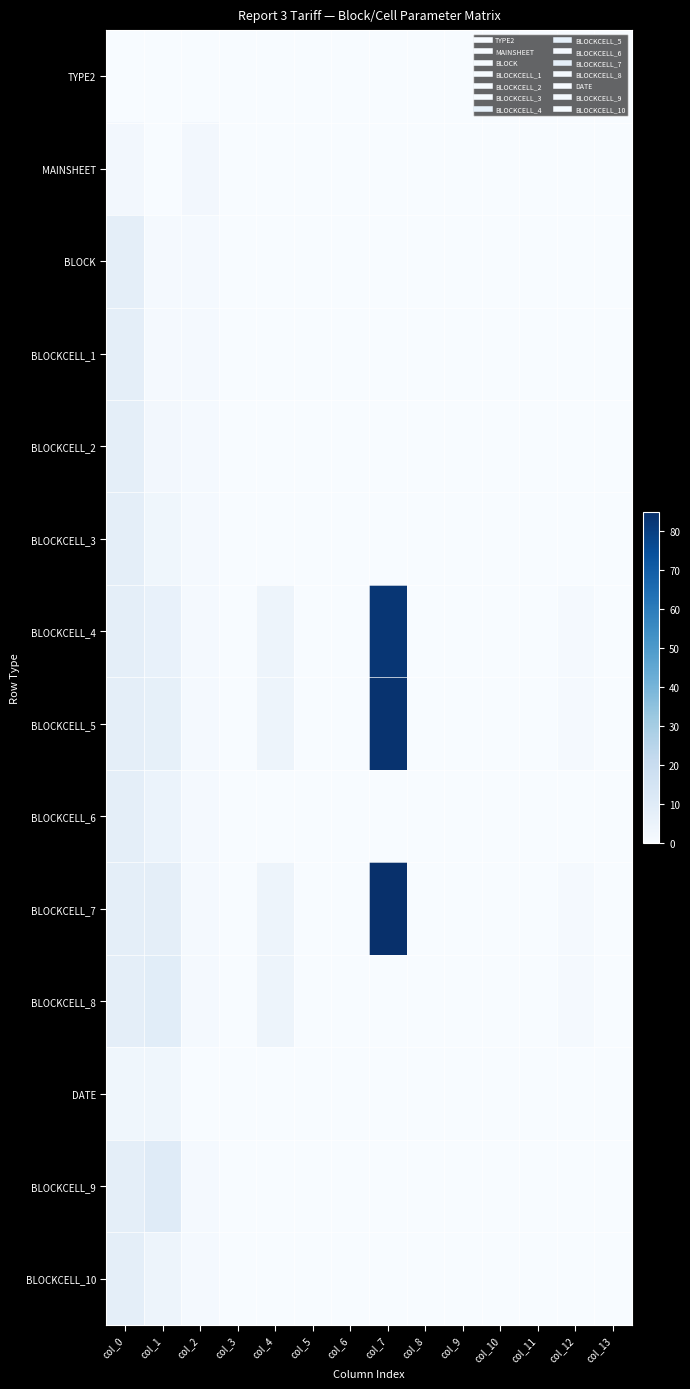

Reading left to right, list all the values displayed in this chart.

TYPE2: col_0=0	col_1=0	col_2=0	col_3=0	col_4=0	col_5=0	col_6=0	col_7=0	col_8=0	col_9=0	col_10=0	col_11=0	col_12=0	col_13=0
MAINSHEET: col_0=2	col_1=0	col_2=2	col_3=0	col_4=0	col_5=0	col_6=0	col_7=0	col_8=0	col_9=0	col_10=0	col_11=0	col_12=0	col_13=0
BLOCK: col_0=8	col_1=1	col_2=1	col_3=0	col_4=0	col_5=0	col_6=0	col_7=0	col_8=0	col_9=0	col_10=0	col_11=0	col_12=0	col_13=0
BLOCKCELL_1: col_0=8	col_1=1	col_2=1	col_3=0	col_4=0	col_5=0	col_6=0	col_7=0	col_8=0	col_9=0	col_10=0	col_11=0	col_12=0	col_13=0
BLOCKCELL_2: col_0=8	col_1=2	col_2=1	col_3=0	col_4=0	col_5=0	col_6=0	col_7=0	col_8=0	col_9=0	col_10=0	col_11=0	col_12=0	col_13=0
BLOCKCELL_3: col_0=8	col_1=3	col_2=1	col_3=0	col_4=0	col_5=0	col_6=0	col_7=0	col_8=0	col_9=0	col_10=0	col_11=0	col_12=0	col_13=0
BLOCKCELL_4: col_0=8	col_1=6	col_2=1	col_3=0	col_4=4	col_5=0	col_6=0	col_7=83	col_8=0	col_9=0	col_10=0	col_11=0	col_12=1	col_13=0
BLOCKCELL_5: col_0=8	col_1=7	col_2=1	col_3=0	col_4=4	col_5=0	col_6=0	col_7=84	col_8=0	col_9=0	col_10=0	col_11=0	col_12=1	col_13=0
BLOCKCELL_6: col_0=8	col_1=5	col_2=1	col_3=0	col_4=0	col_5=0	col_6=0	col_7=0	col_8=0	col_9=0	col_10=0	col_11=0	col_12=0	col_13=0
BLOCKCELL_7: col_0=8	col_1=8	col_2=1	col_3=0	col_4=4	col_5=0	col_6=0	col_7=85	col_8=0	col_9=0	col_10=0	col_11=0	col_12=1	col_13=0
BLOCKCELL_8: col_0=8	col_1=9	col_2=1	col_3=0	col_4=4	col_5=0	col_6=0	col_7=0	col_8=0	col_9=0	col_10=0	col_11=0	col_12=1	col_13=0
DATE: col_0=3	col_1=3	col_2=0	col_3=0	col_4=0	col_5=0	col_6=0	col_7=0	col_8=0	col_9=0	col_10=0	col_11=0	col_12=0	col_13=0
BLOCKCELL_9: col_0=8	col_1=10	col_2=1	col_3=0	col_4=0	col_5=0	col_6=0	col_7=0	col_8=0	col_9=0	col_10=0	col_11=0	col_12=0	col_13=0
BLOCKCELL_10: col_0=8	col_1=4	col_2=1	col_3=0	col_4=0	col_5=0	col_6=0	col_7=0	col_8=0	col_9=0	col_10=0	col_11=0	col_12=0	col_13=0